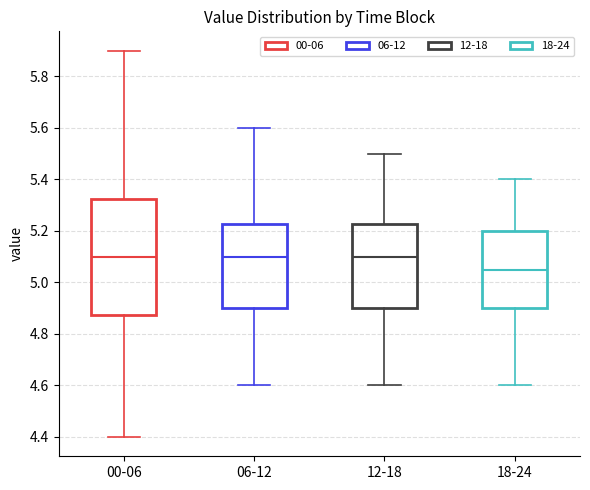

Reading left to right, transcribe this box plot: for each box, give where its median line is, the range the box spans, and where its two whiskers end, as read against the y-axis. The values are not printed on the chart, so give them approximately, as read against the axis.

00-06: median 5.10, box 4.88 to 5.32, whiskers 4.40 to 5.90
06-12: median 5.10, box 4.90 to 5.22, whiskers 4.60 to 5.60
12-18: median 5.10, box 4.90 to 5.22, whiskers 4.60 to 5.50
18-24: median 5.06, box 4.90 to 5.20, whiskers 4.60 to 5.40